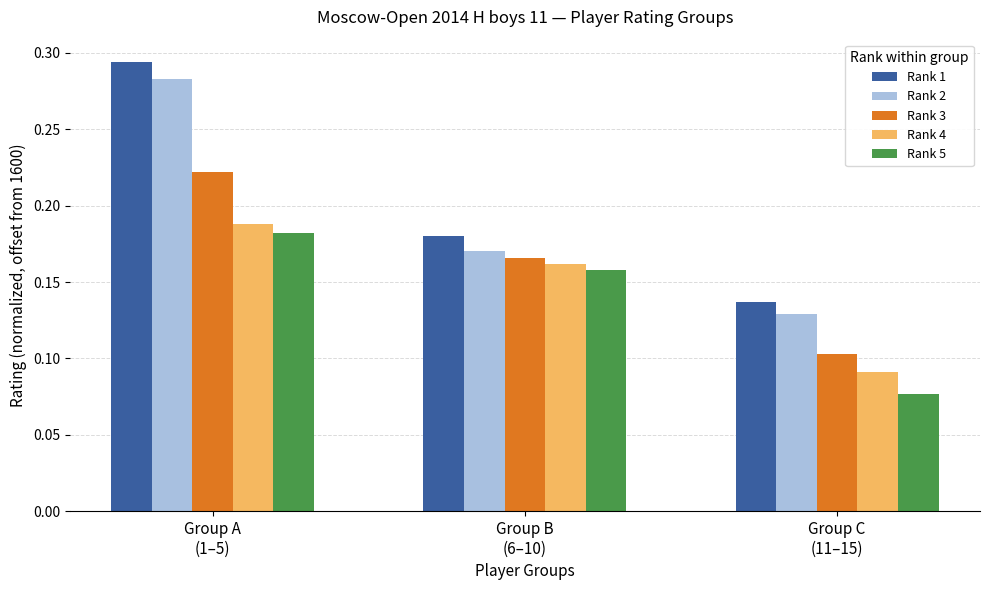

At which label does Rank 2 reach its minimum?

Group C
(11–15)